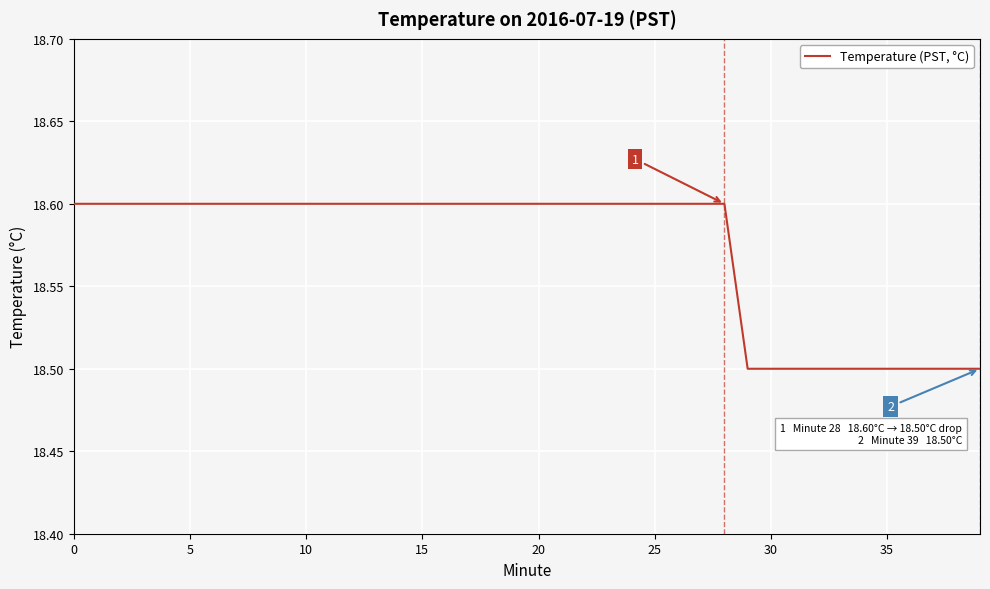

What is the smallest value displayed?

18.5